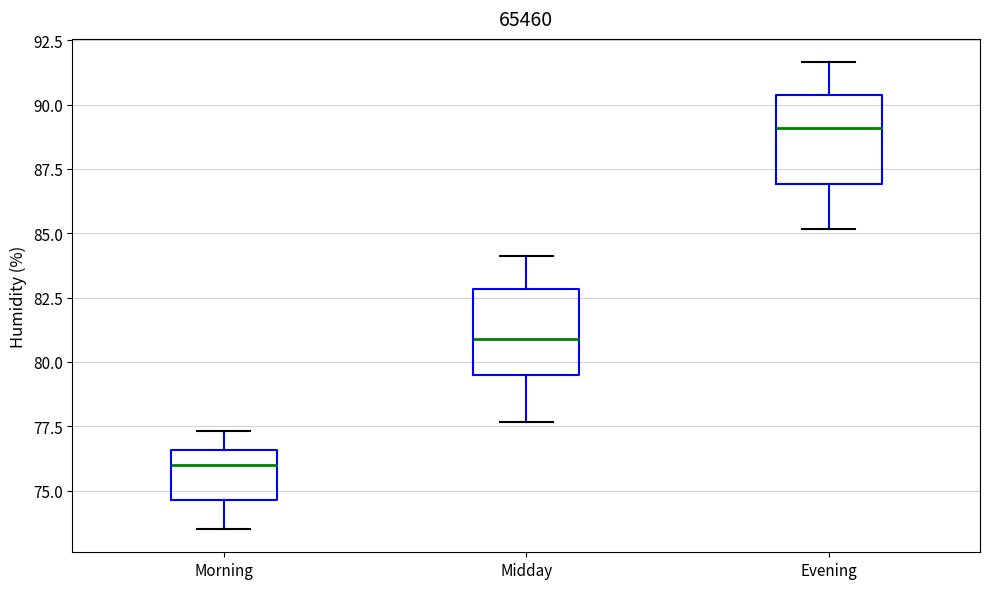

Where does the lower whisker of the box for Morning end on the y-axis? The values are not printed on the chart, so give them approximately, as read against the axis.

73.5